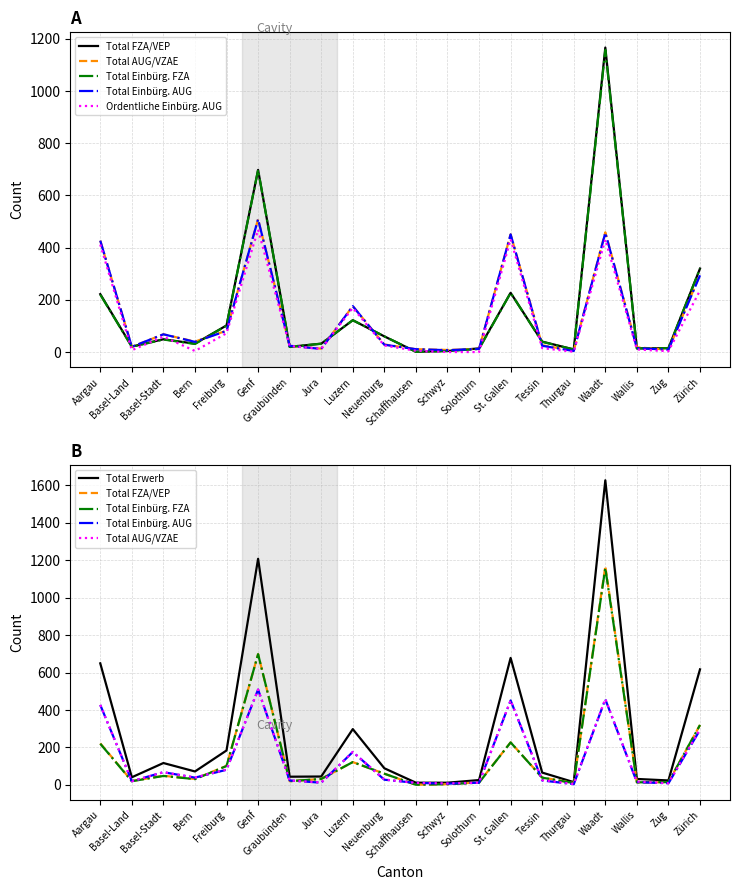

The Total FZA/VEP series shows 13 at Thurgau. True or false?

False